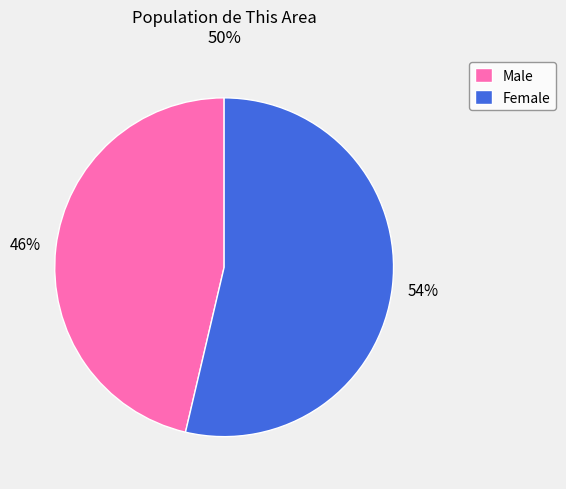

Combined, do Female and Male account for over 50%?

Yes